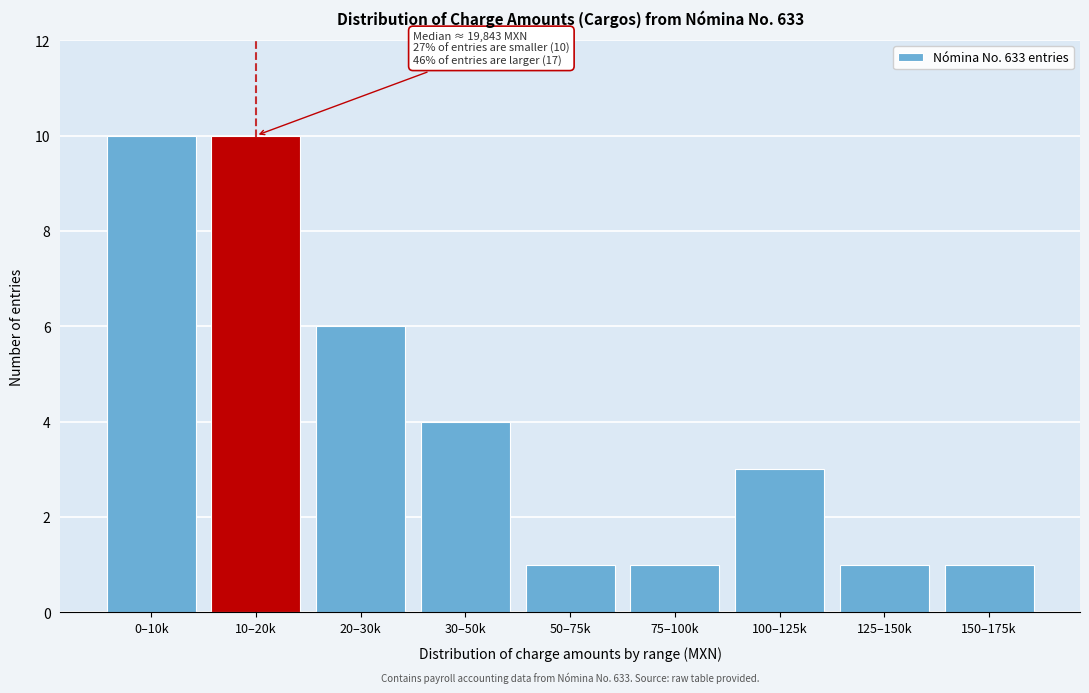

Reading left to right, transcribe all the data shown in this chart.

0–10k=10	10–20k=10	20–30k=6	30–50k=4	50–75k=1	75–100k=1	100–125k=3	125–150k=1	150–175k=1